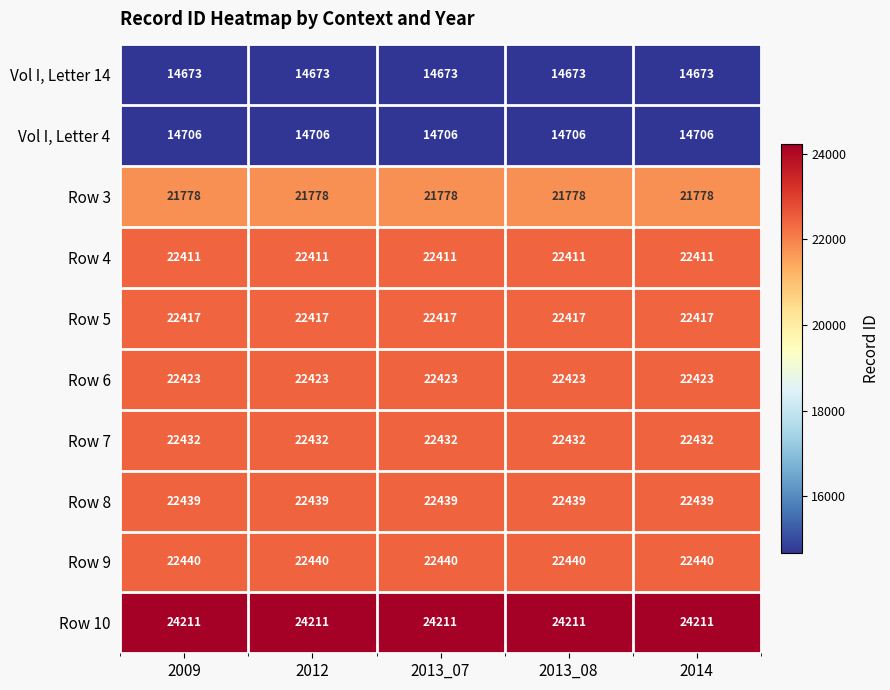

What is the minimum value for Vol I, Letter 14?

14673